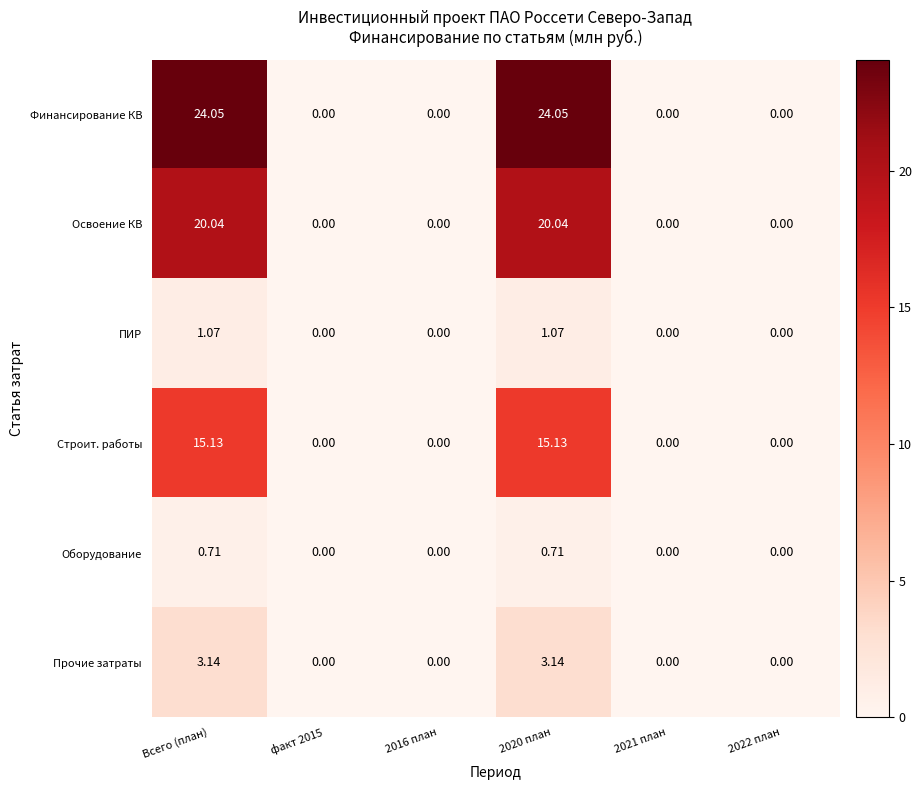

Which series has the largest total across all categories?

Финансирование КВ